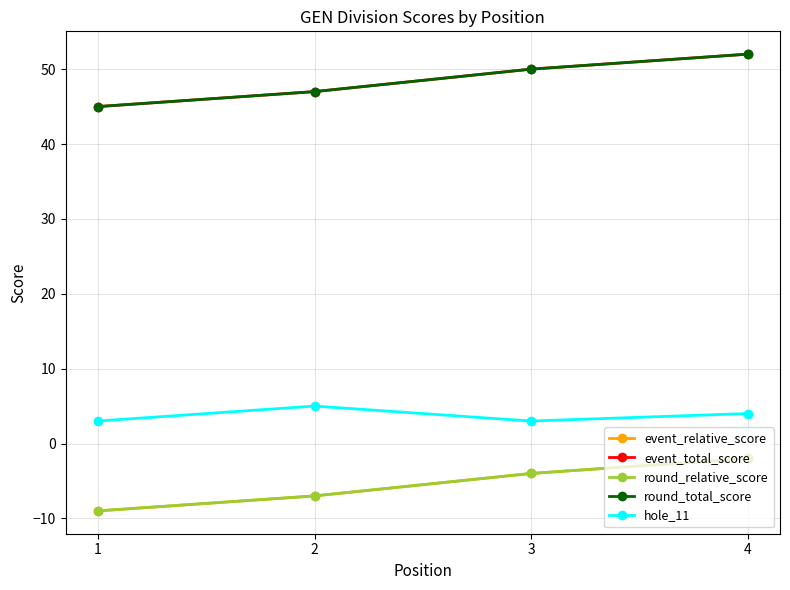

Is it true that hole_11 equals 4 at 4?

True